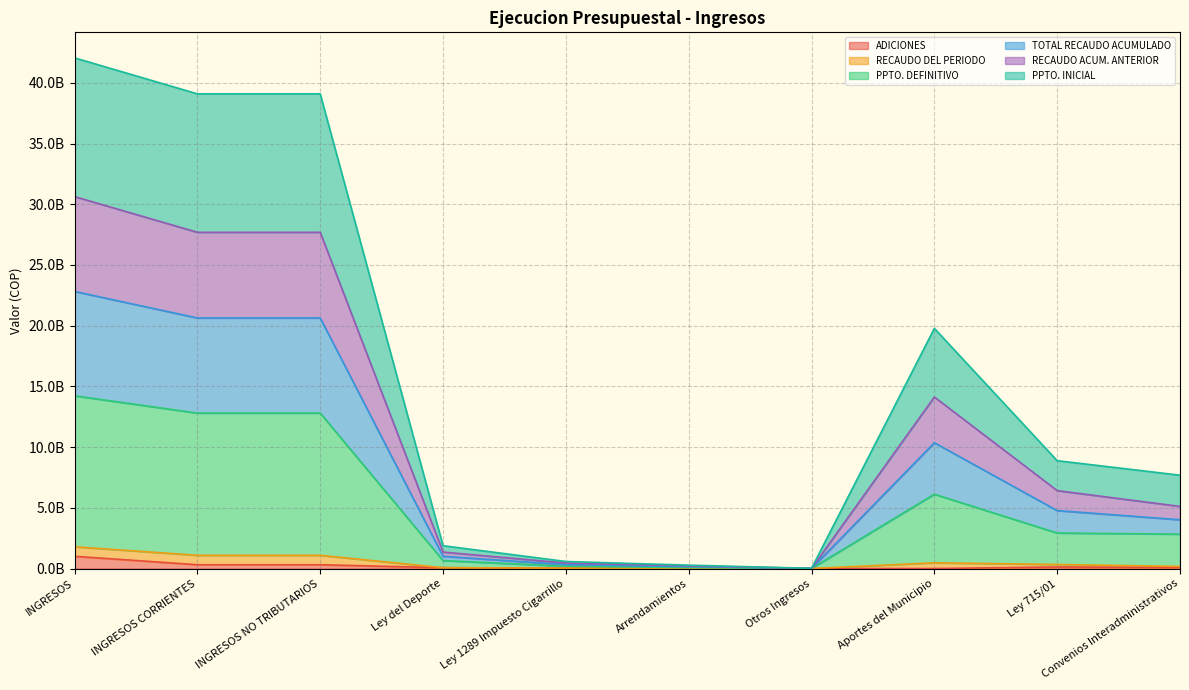

Where is the first local minimum for RECAUDO ACUM. ANTERIOR?

Otros Ingresos